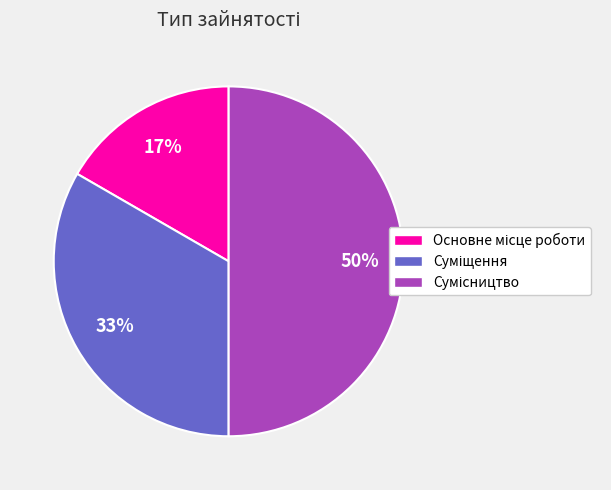

To the nearest percent, what is the average slice percentage?

33%